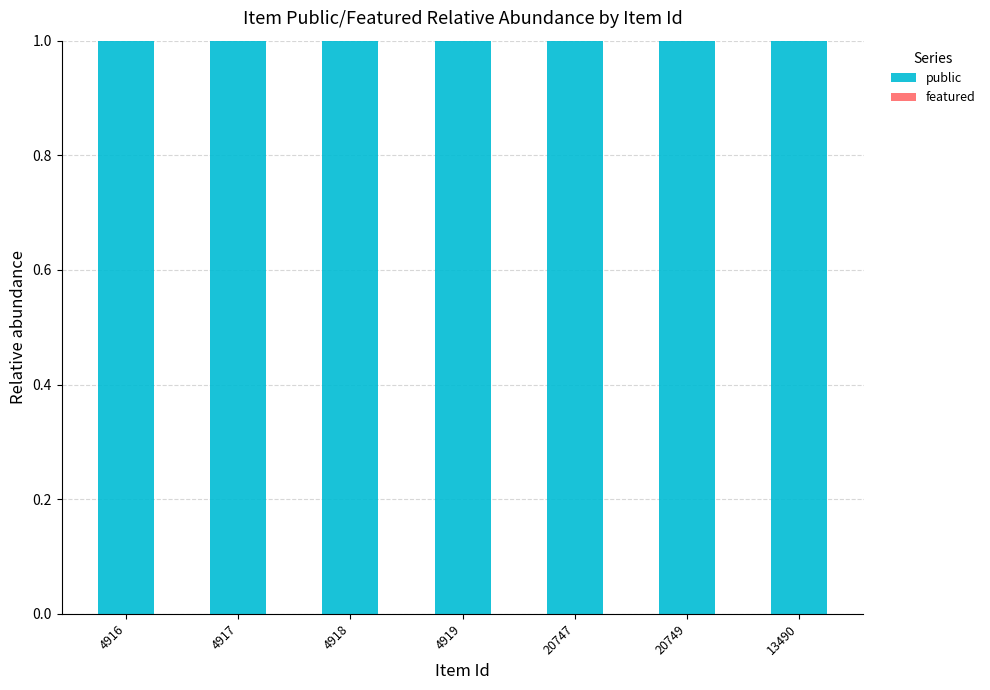

Which has a higher value, 20747 or 20749?

20747